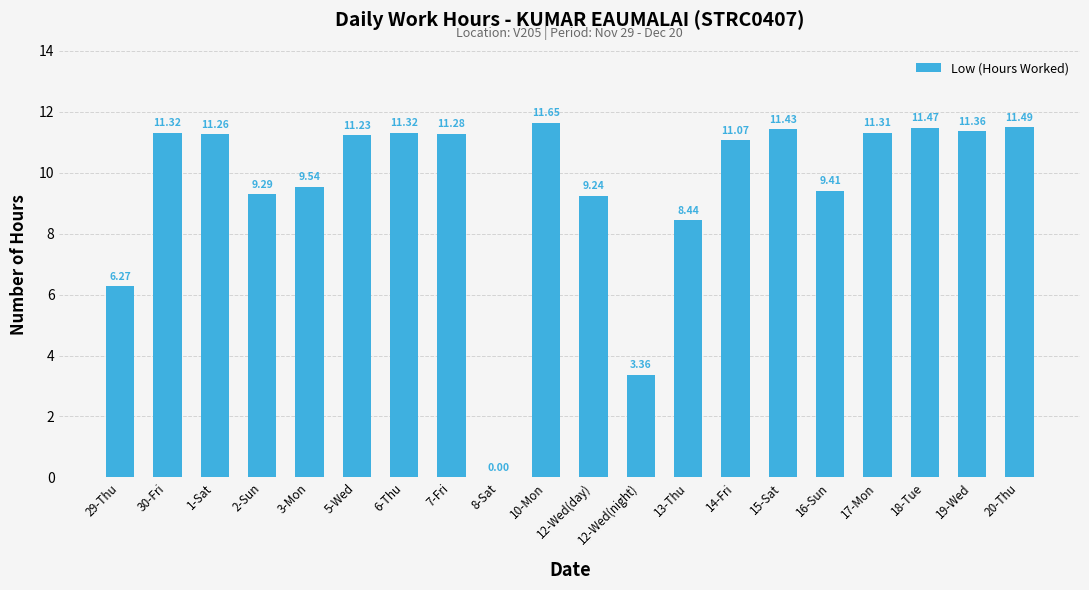

What is the ratio of the value at 5-Wed to the value at 3-Mon?

1.2